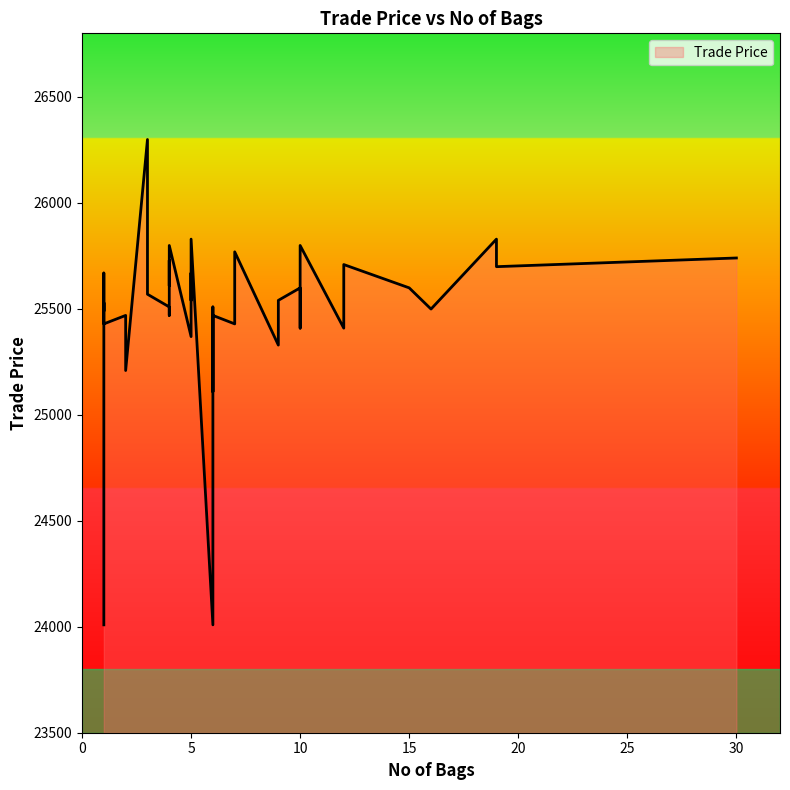

How many lines are shown in the chart?

1